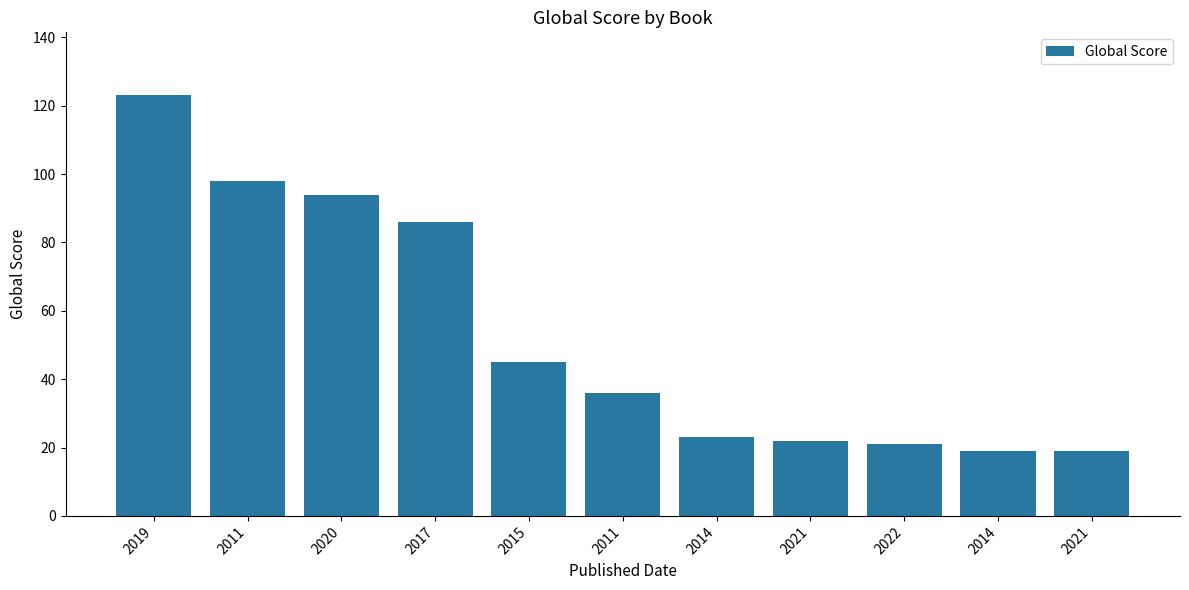

True or false: the data shows 45 at 2015.

True